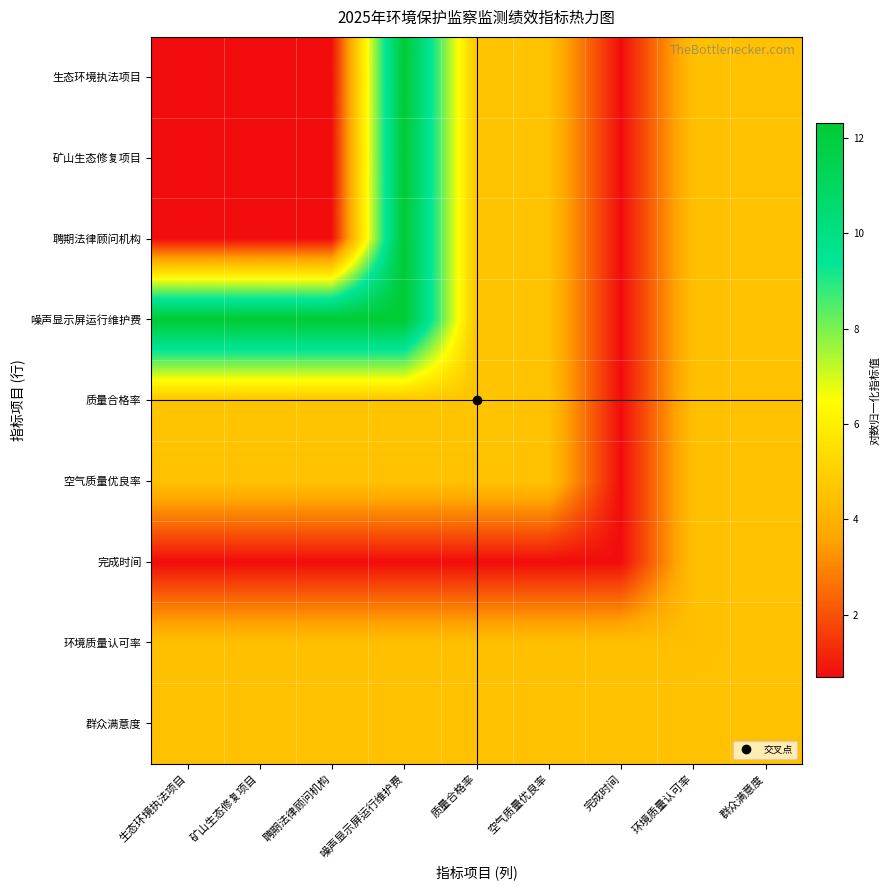

Reading right to left, what are all the values shown in this chart?

生态环境执法项目: 群众满意度=4.5	环境质量认可率=4.5	完成时间=0.7	空气质量优良率=4.5	质量合格率=4.6	噪声显示屏运行维护费=12.3	聘期法律顾问机构=0.7	矿山生态修复项目=0.7	生态环境执法项目=0.7
矿山生态修复项目: 群众满意度=4.5	环境质量认可率=4.5	完成时间=0.7	空气质量优良率=4.5	质量合格率=4.6	噪声显示屏运行维护费=12.3	聘期法律顾问机构=0.7	矿山生态修复项目=0.7	生态环境执法项目=0.7
聘期法律顾问机构: 群众满意度=4.5	环境质量认可率=4.5	完成时间=0.7	空气质量优良率=4.5	质量合格率=4.6	噪声显示屏运行维护费=12.3	聘期法律顾问机构=0.7	矿山生态修复项目=0.7	生态环境执法项目=0.7
噪声显示屏运行维护费: 群众满意度=4.5	环境质量认可率=4.5	完成时间=0.7	空气质量优良率=4.5	质量合格率=4.6	噪声显示屏运行维护费=12.3	聘期法律顾问机构=12.3	矿山生态修复项目=12.3	生态环境执法项目=12.3
质量合格率: 群众满意度=4.5	环境质量认可率=4.5	完成时间=0.7	空气质量优良率=4.5	质量合格率=4.6	噪声显示屏运行维护费=4.6	聘期法律顾问机构=4.6	矿山生态修复项目=4.6	生态环境执法项目=4.6
空气质量优良率: 群众满意度=4.5	环境质量认可率=4.5	完成时间=0.7	空气质量优良率=4.5	质量合格率=4.5	噪声显示屏运行维护费=4.5	聘期法律顾问机构=4.5	矿山生态修复项目=4.5	生态环境执法项目=4.5
完成时间: 群众满意度=4.5	环境质量认可率=4.5	完成时间=0.7	空气质量优良率=0.7	质量合格率=0.7	噪声显示屏运行维护费=0.7	聘期法律顾问机构=0.7	矿山生态修复项目=0.7	生态环境执法项目=0.7
环境质量认可率: 群众满意度=4.5	环境质量认可率=4.5	完成时间=4.5	空气质量优良率=4.5	质量合格率=4.5	噪声显示屏运行维护费=4.5	聘期法律顾问机构=4.5	矿山生态修复项目=4.5	生态环境执法项目=4.5
群众满意度: 群众满意度=4.5	环境质量认可率=4.5	完成时间=4.5	空气质量优良率=4.5	质量合格率=4.5	噪声显示屏运行维护费=4.5	聘期法律顾问机构=4.5	矿山生态修复项目=4.5	生态环境执法项目=4.5